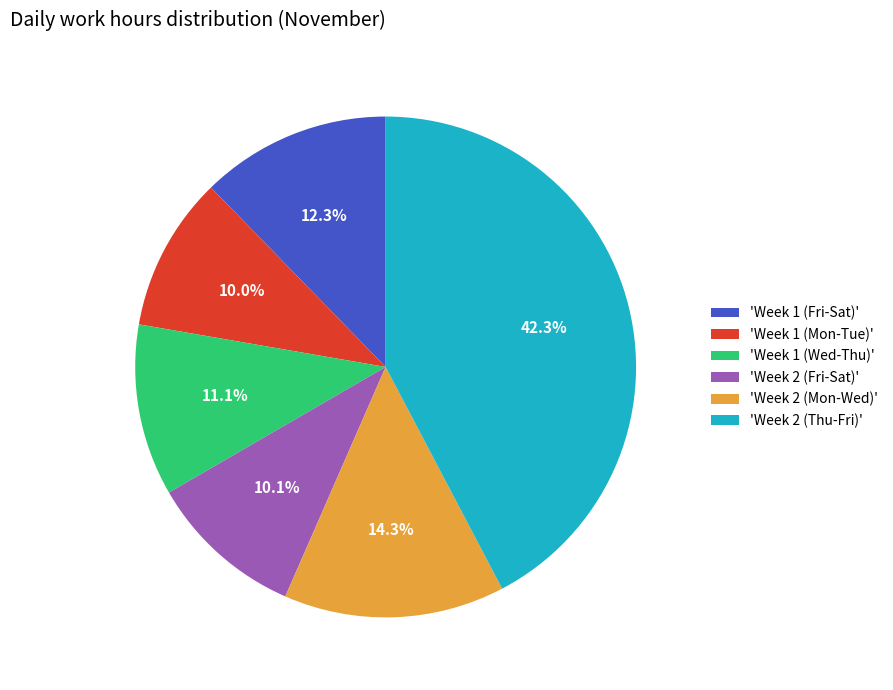

Does 'Week 1 (Wed-Thu)' account for over 50% of the chart?

No